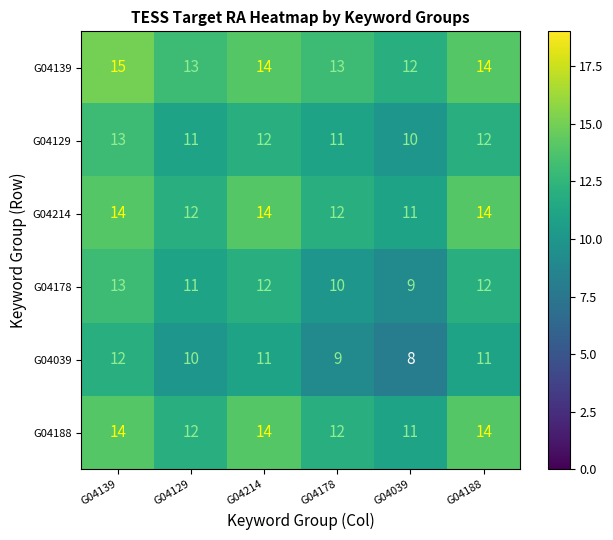

What is the minimum value shown in the chart?

8